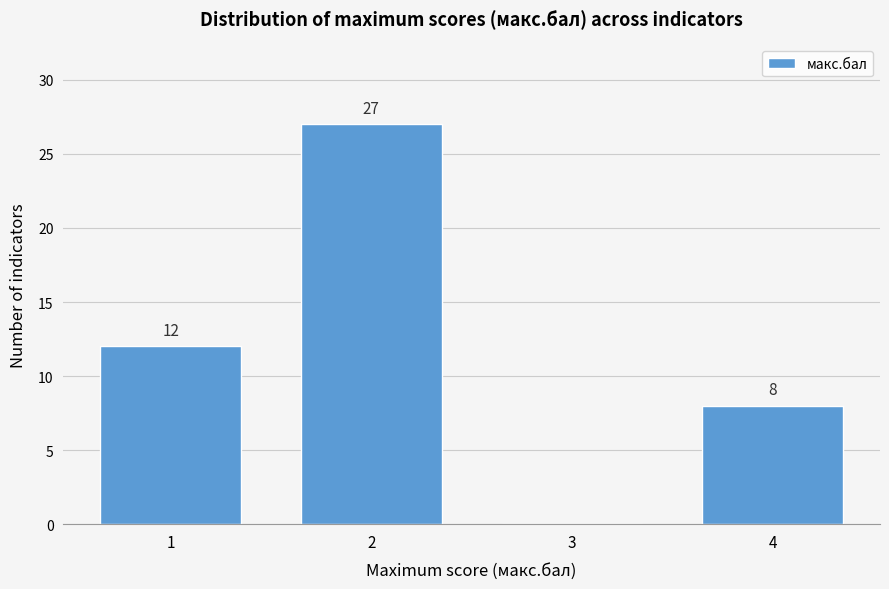

Reading left to right, extract all data points from this chart.

1=12	2=27	3=0	4=8